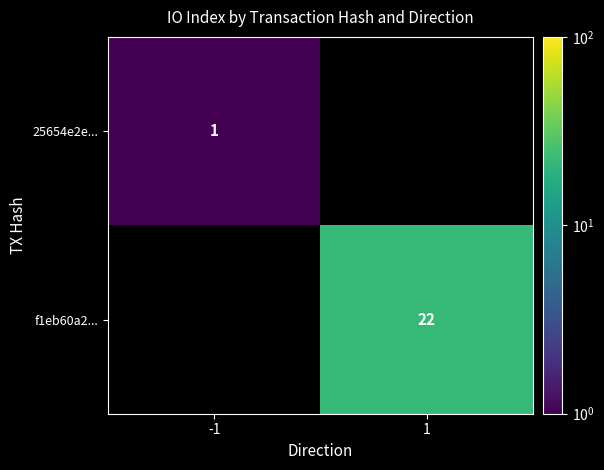

Where is 25654e2e... nearest to the value 1?

-1